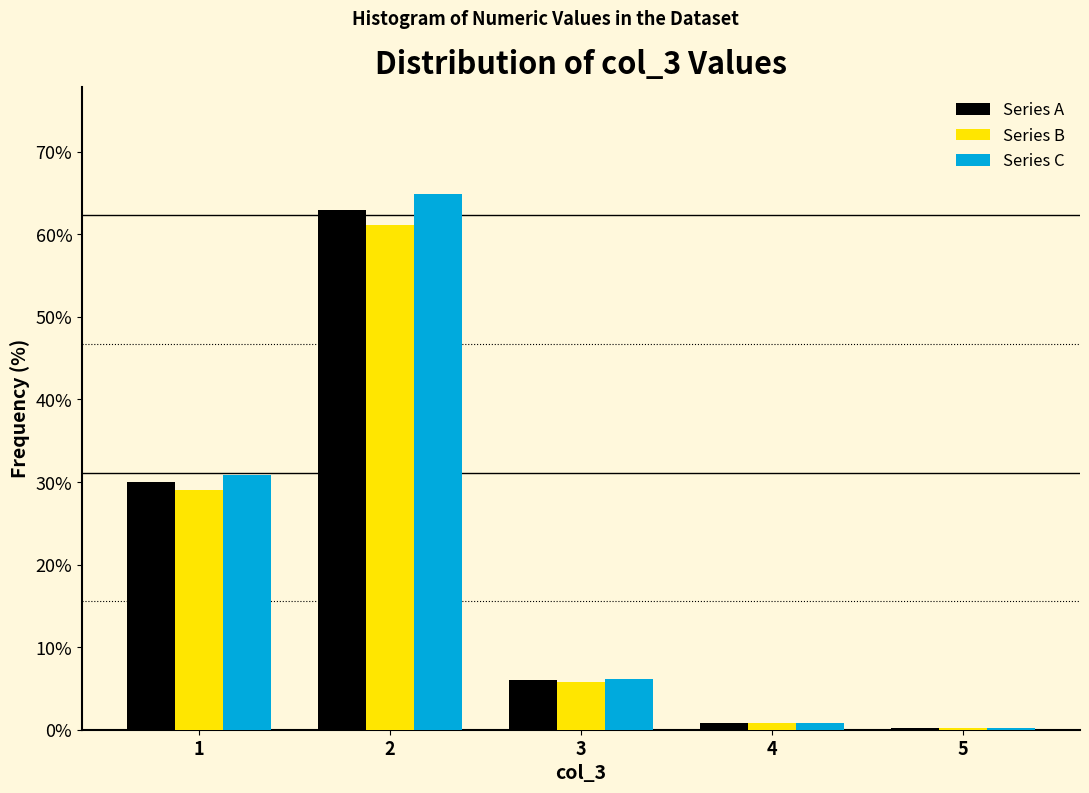

What is the height of the Series A bar covering 0.5 to 1.5 on the x-axis? The values are not printed on the chart, so give them approximately, as read against the axis.

30